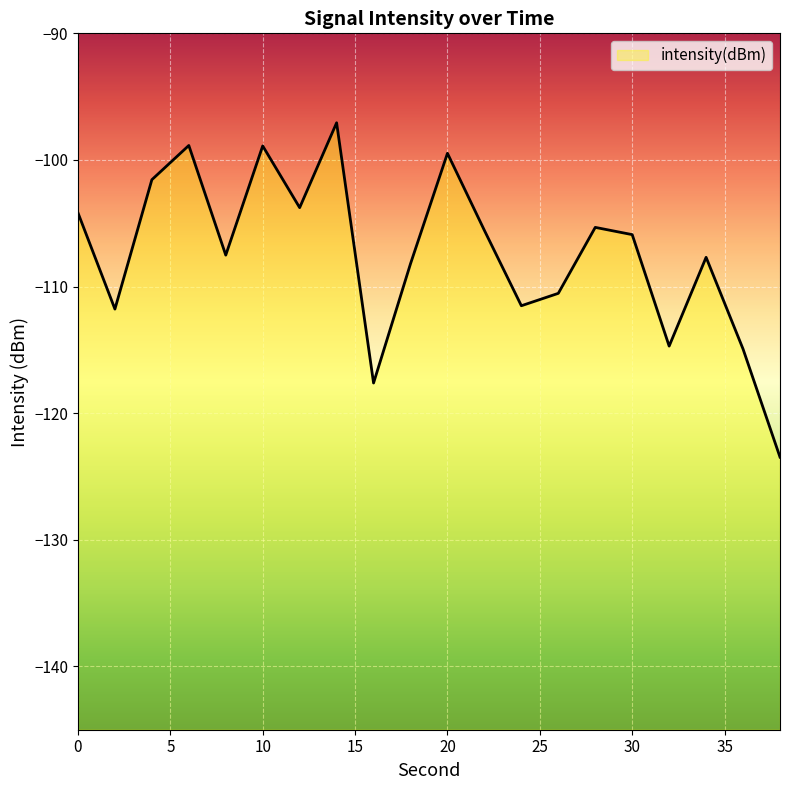

Which category has the lowest value across all series?

38